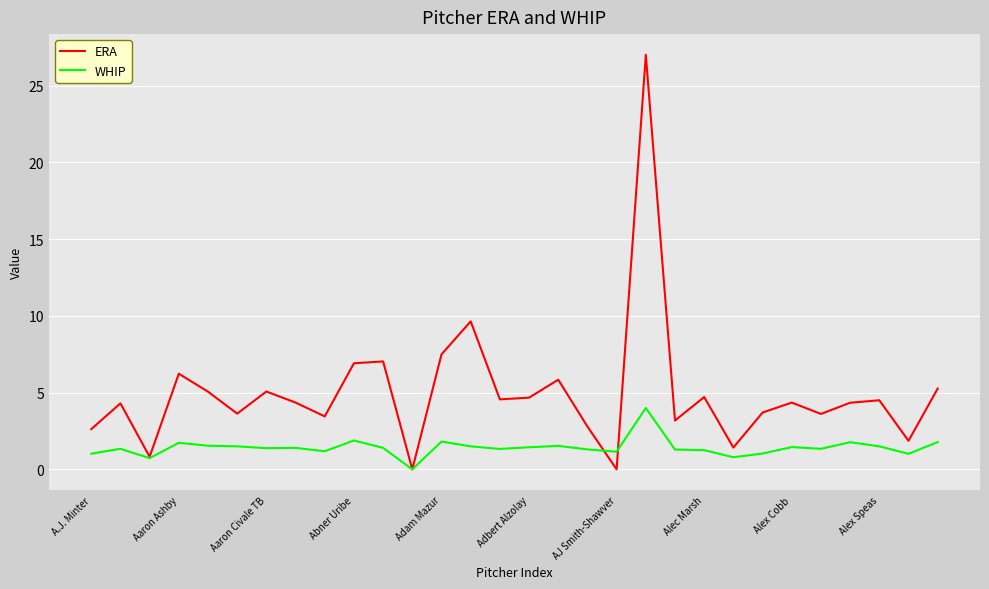

Which series has the largest total across all categories?

ERA